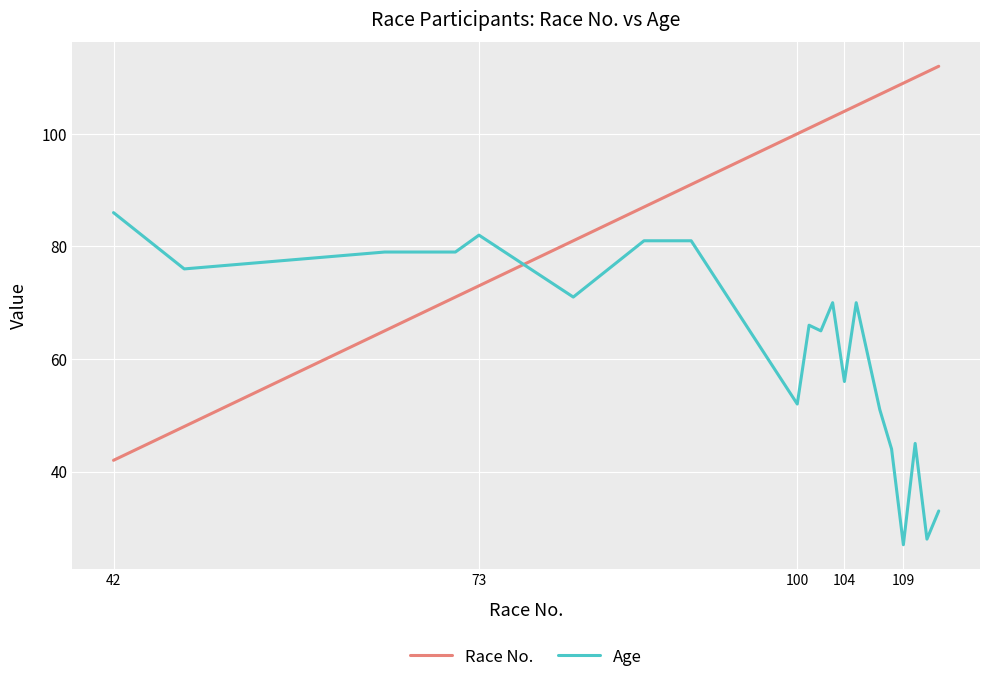

How many series are shown in this chart?

2